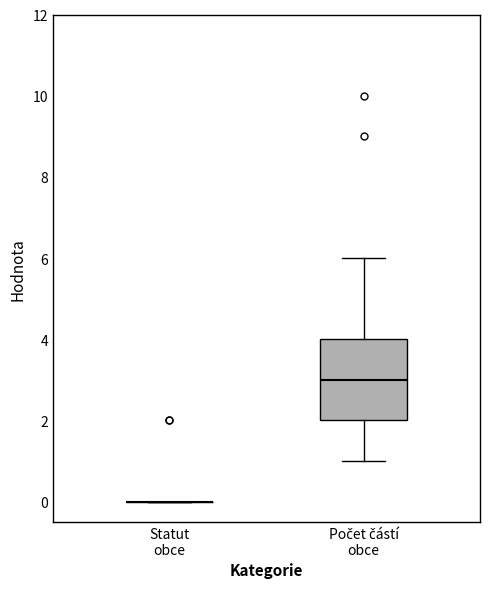

Which box is the tallest, from its lower edge to its upper edge?

Počet částí obce